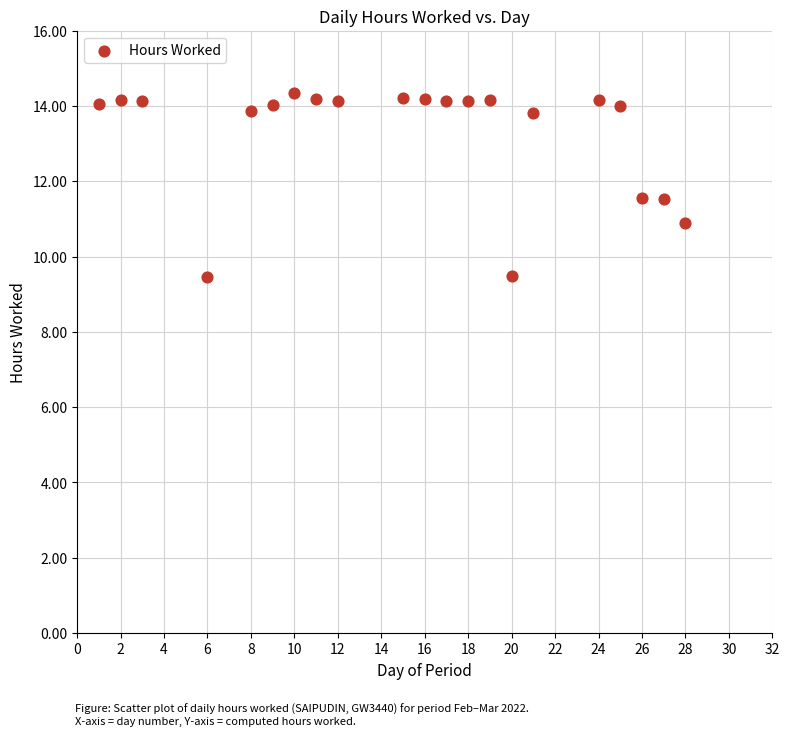

What is the range of Y values (max minus min)?

4.9